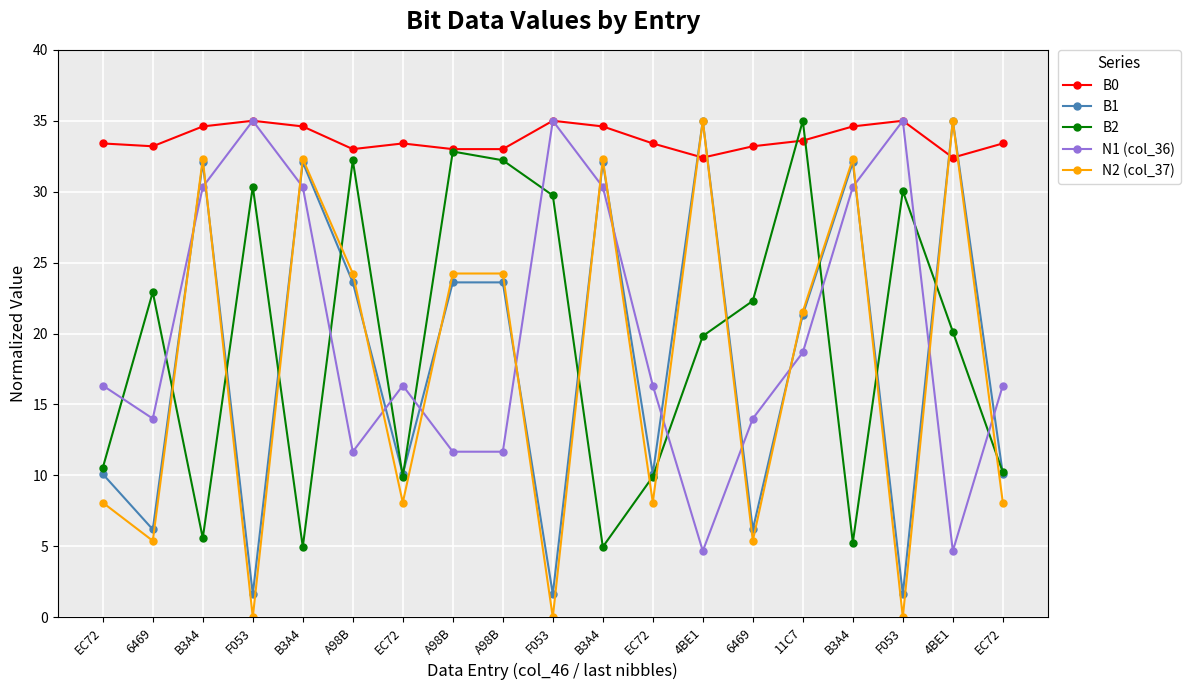

In N2 (col_37), how many points are lower than both neighbors (excluding endpoints)?

7